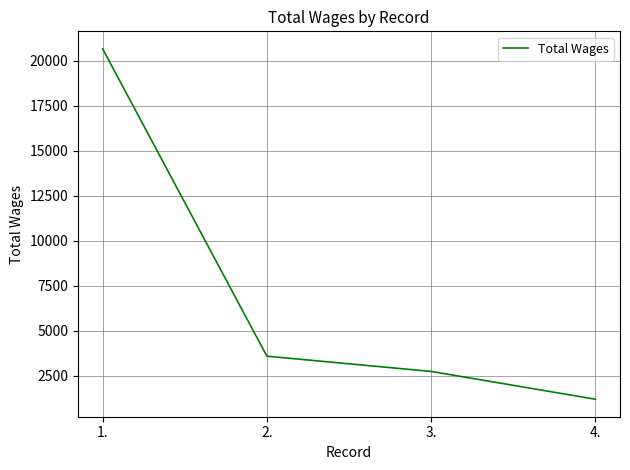

List the labels in order of value, smallest first.

4., 3., 2., 1.